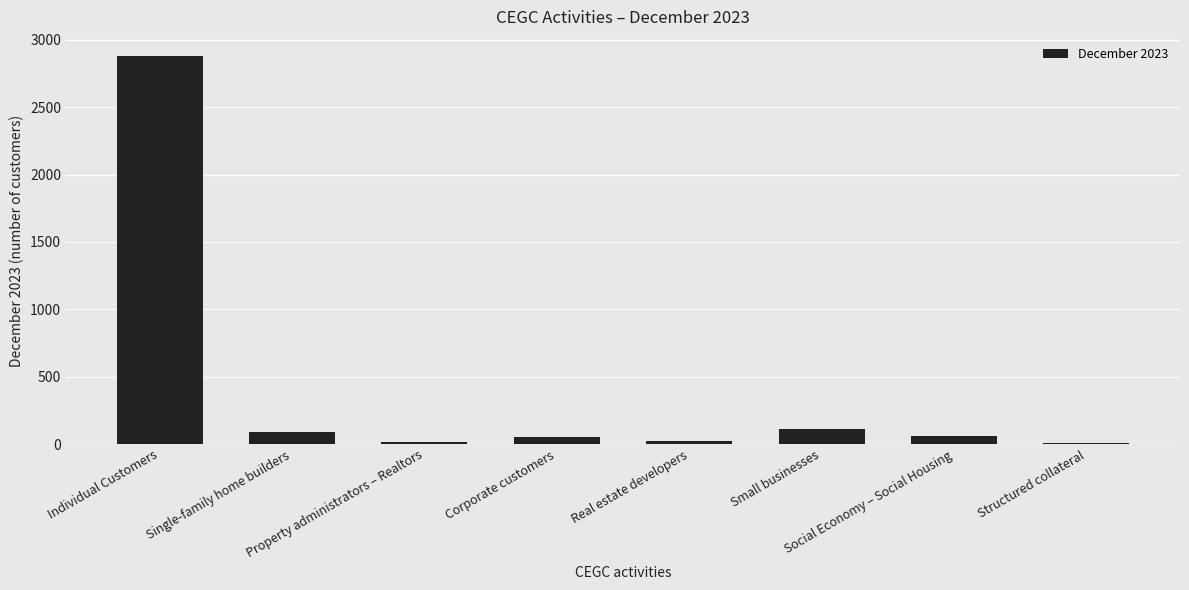

What is the change in value from Single-family home builders to Structured collateral?

-83